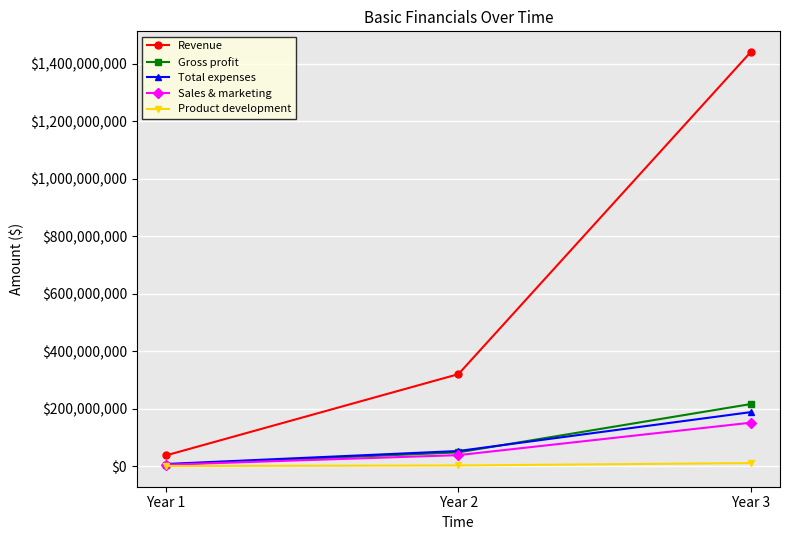

What is the value of the Total expenses point at the 2nd from the left?

52800000